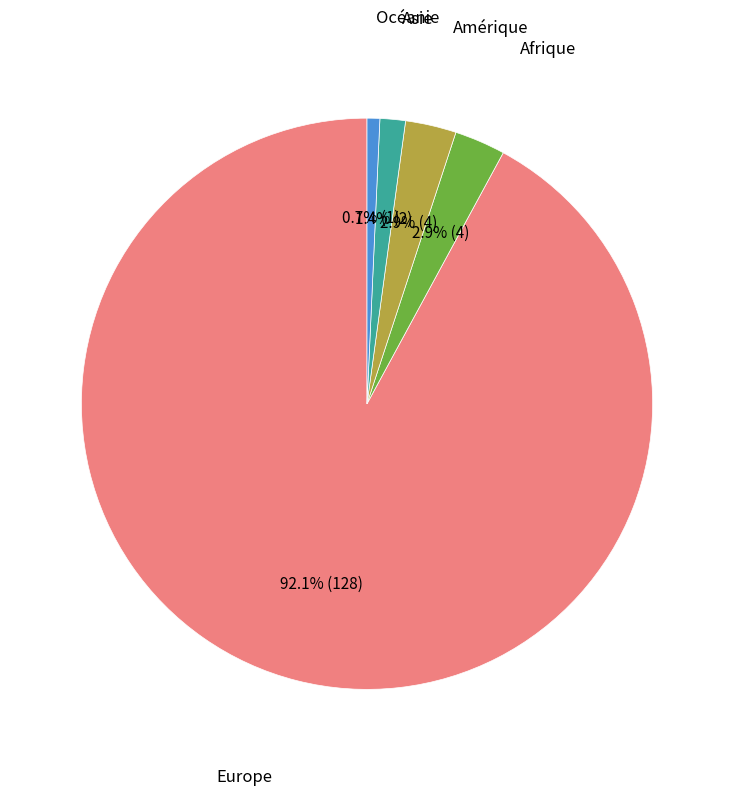

Is there any slice that represents more than half of the pie?

Yes